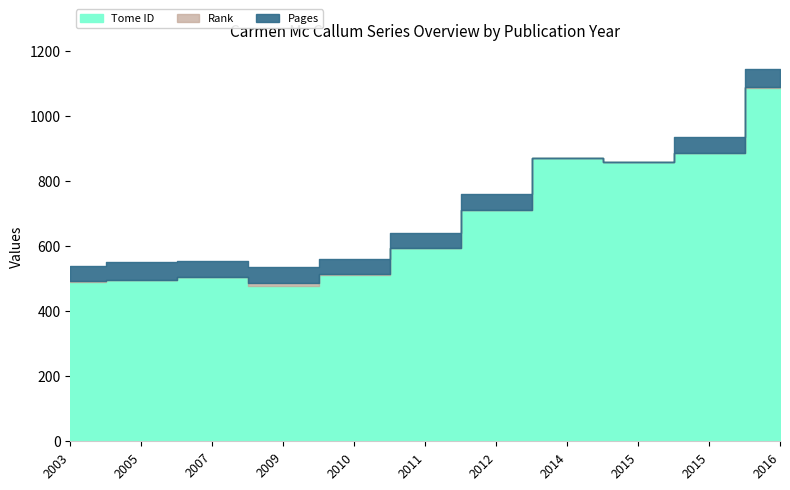

What are all the series names shown in the legend?

Tome ID, Rank, Pages